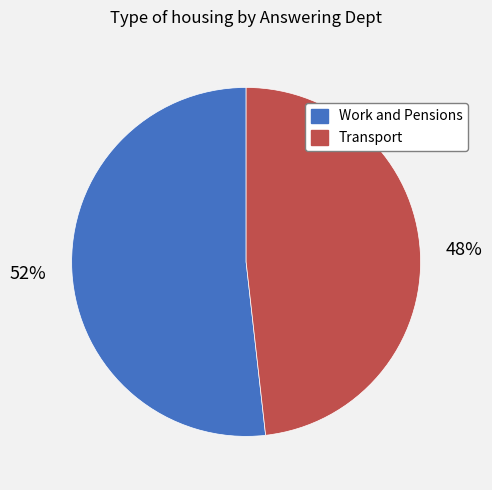

Combined, do Work and Pensions and Transport account for over 50%?

Yes